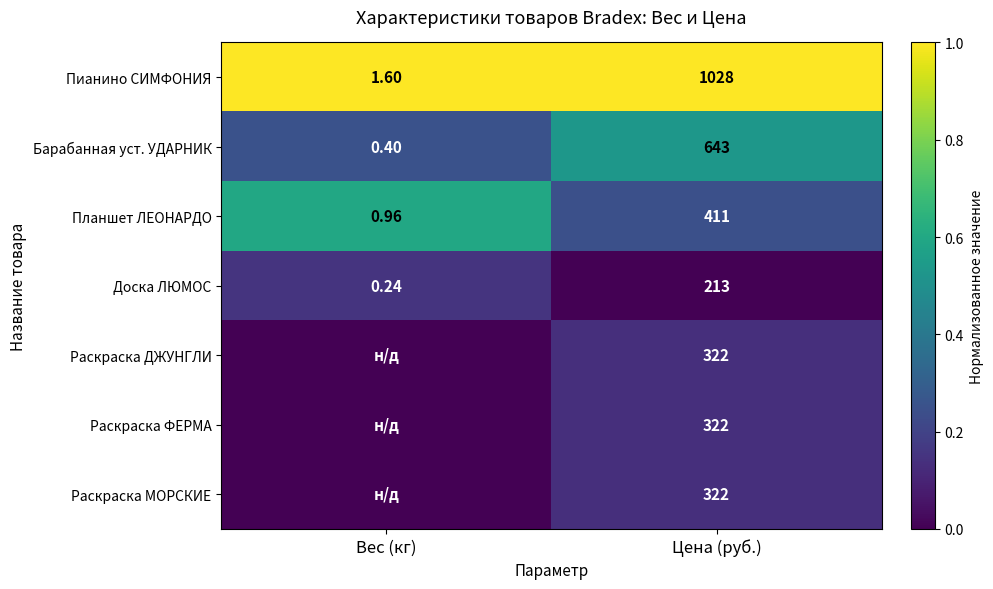

At which label does Доска ЛЮМОС reach its peak?

Цена (руб.)